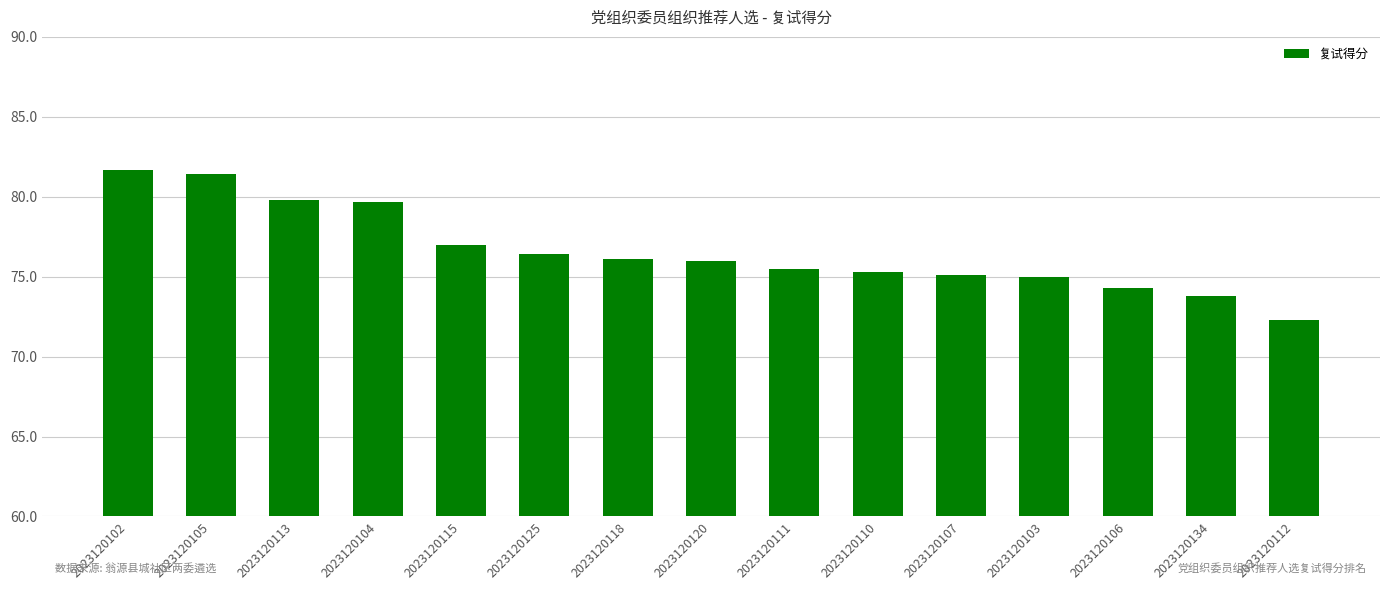

Which label corresponds to the largest value in the chart?

2023120102